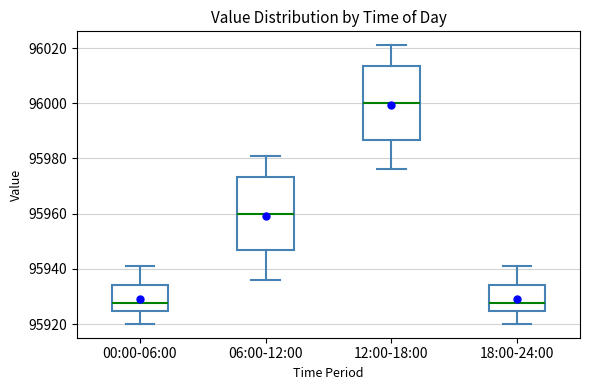

Where does the upper whisker of the box for 12:00-18:00 end on the y-axis? The values are not printed on the chart, so give them approximately, as read against the axis.

96022